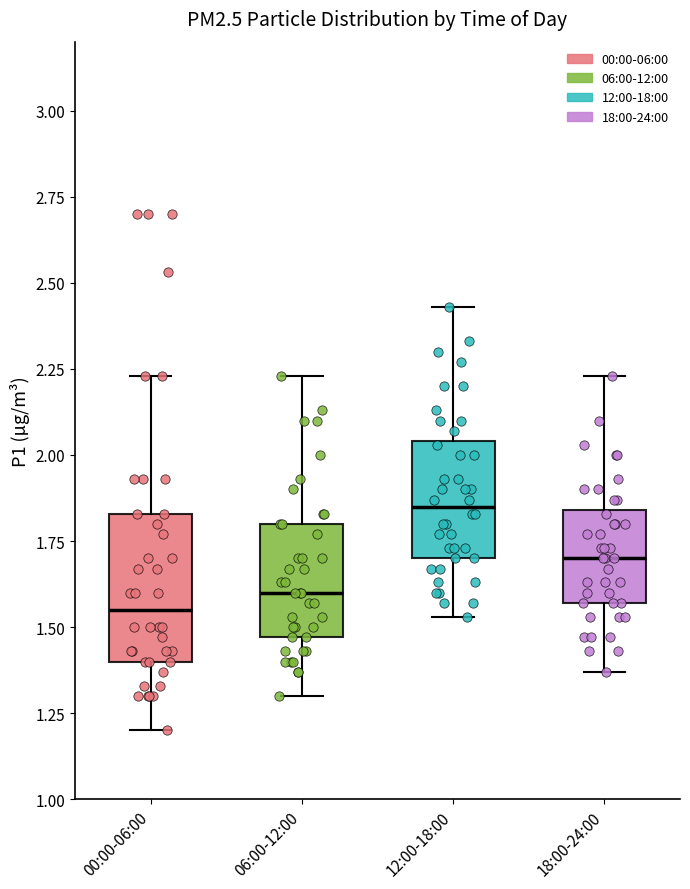

Reading left to right, transcribe this box plot: for each box, give where its median line is, the range the box spans, and where its two whiskers end, as read against the y-axis. The values are not printed on the chart, so give them approximately, as read against the axis.

00:00-06:00: median 1.55, box 1.40 to 1.85, whiskers 1.20 to 2.25
06:00-12:00: median 1.60, box 1.45 to 1.80, whiskers 1.30 to 2.25
12:00-18:00: median 1.85, box 1.70 to 2.05, whiskers 1.55 to 2.45
18:00-24:00: median 1.70, box 1.55 to 1.85, whiskers 1.35 to 2.25